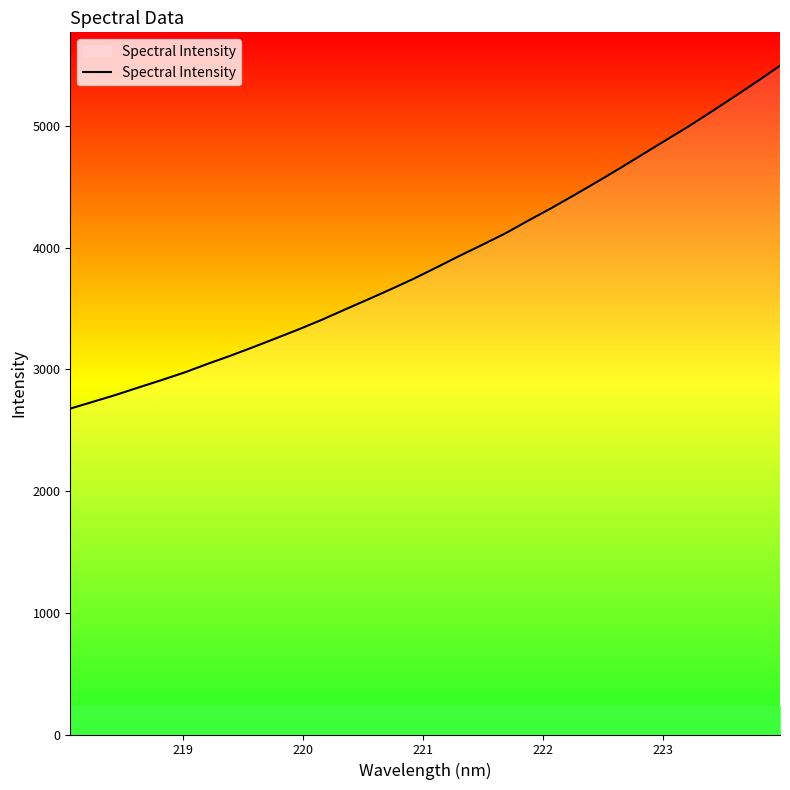

What is the difference between the maximum and minimum values?

2816.1